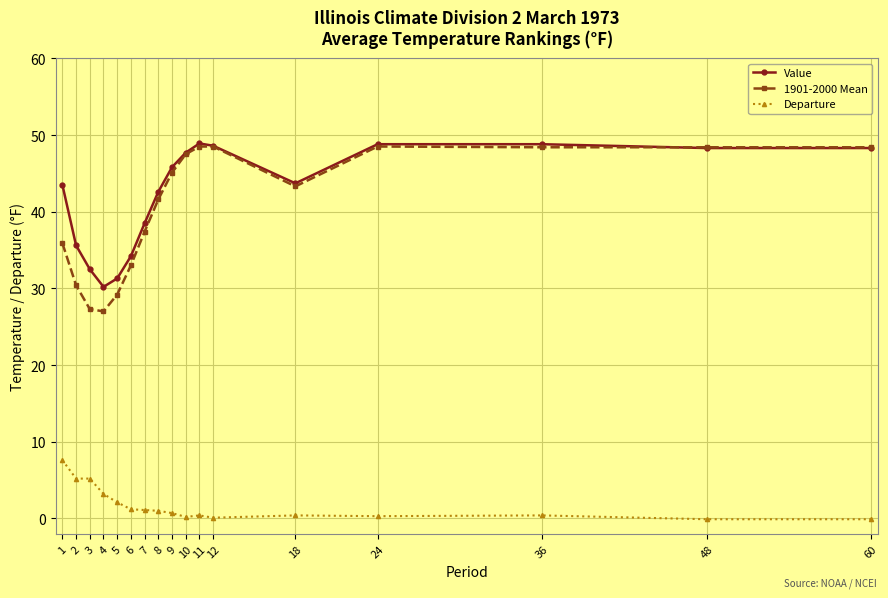

How many lines are shown in the chart?

3